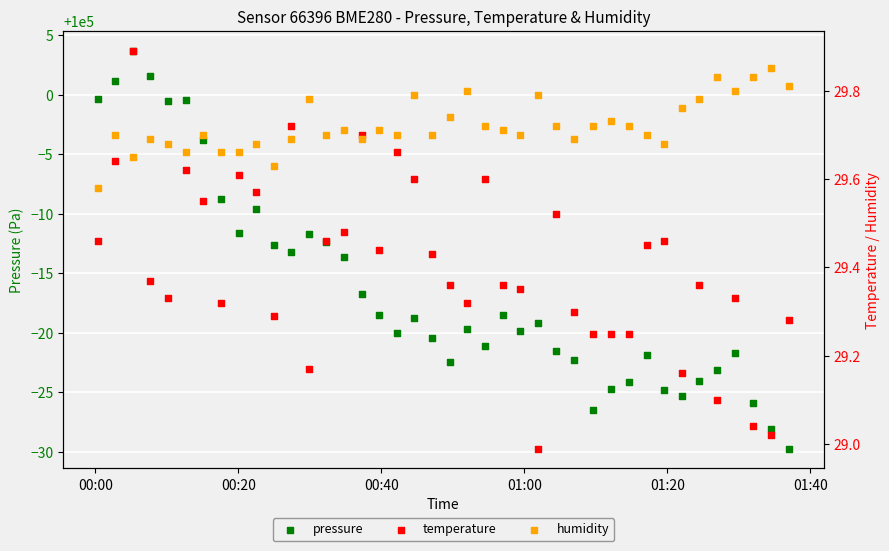

Which series reaches the maximum Y coordinate?

pressure